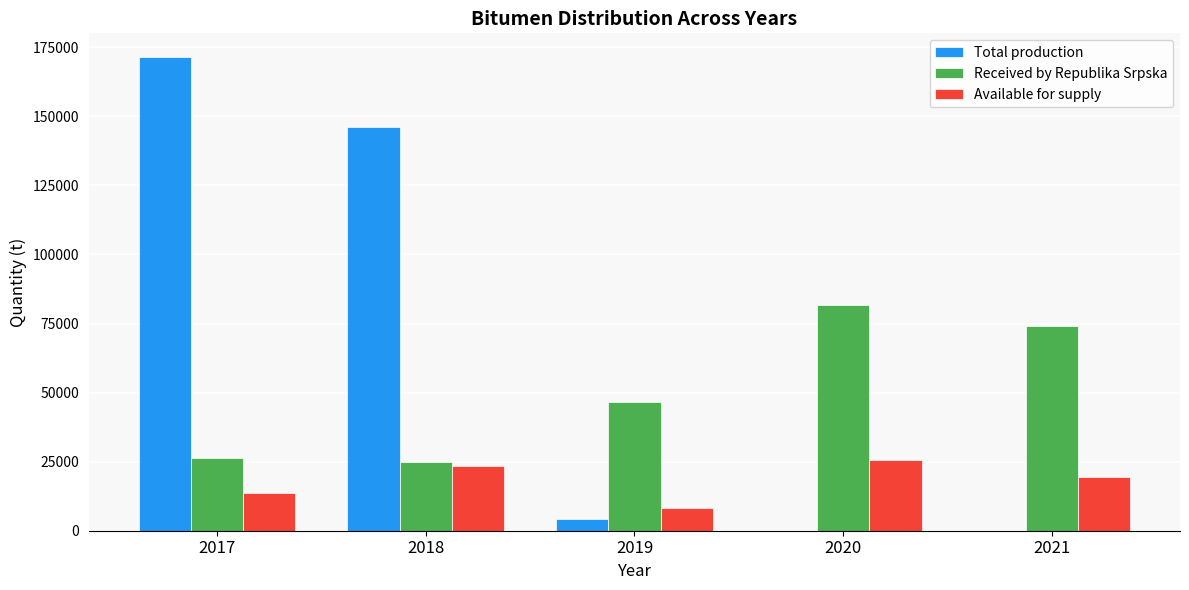

The value of Total production at 2017 is 171491. True or false?

True